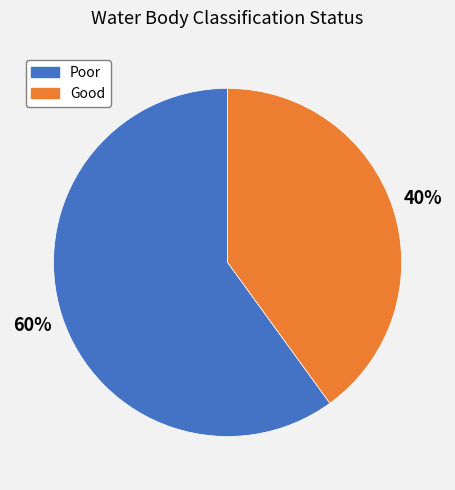

Which category has the smallest portion of the pie?

Good